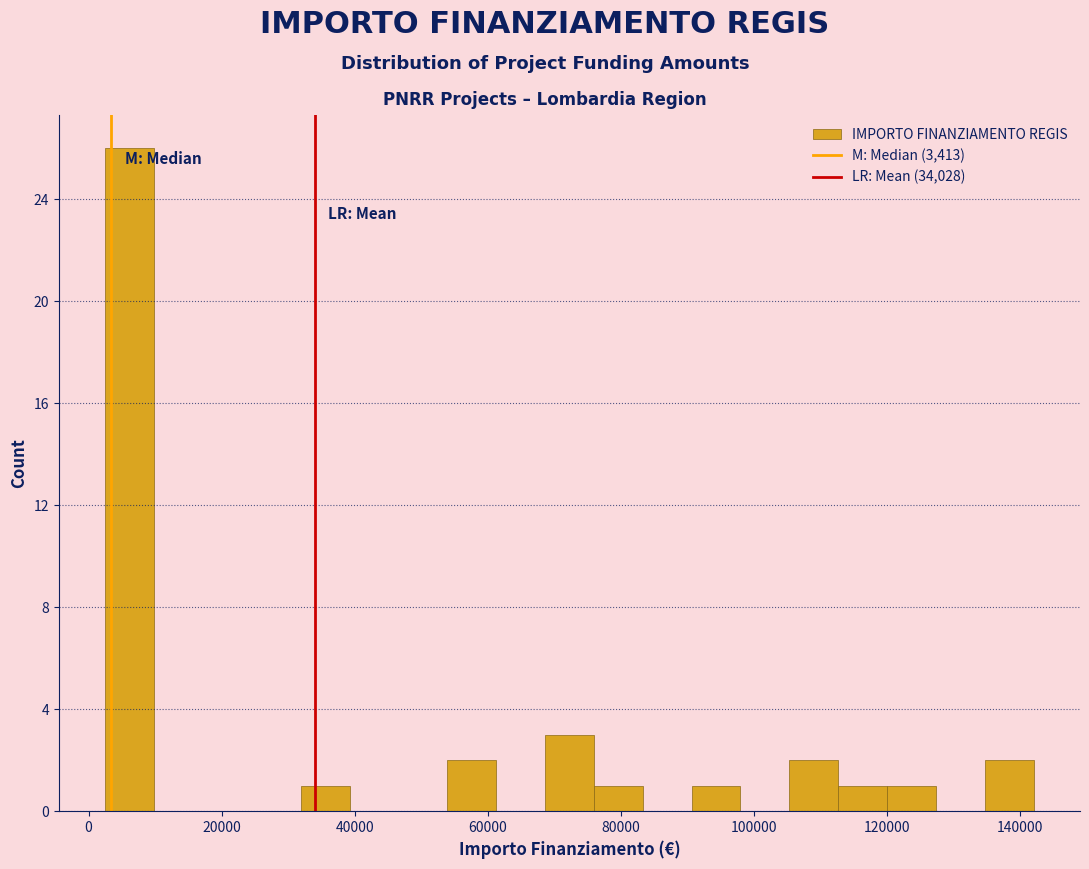

Around what value on the x-axis is the tallest bar? Give the approximate position of its centre, as read against the axis.

6000